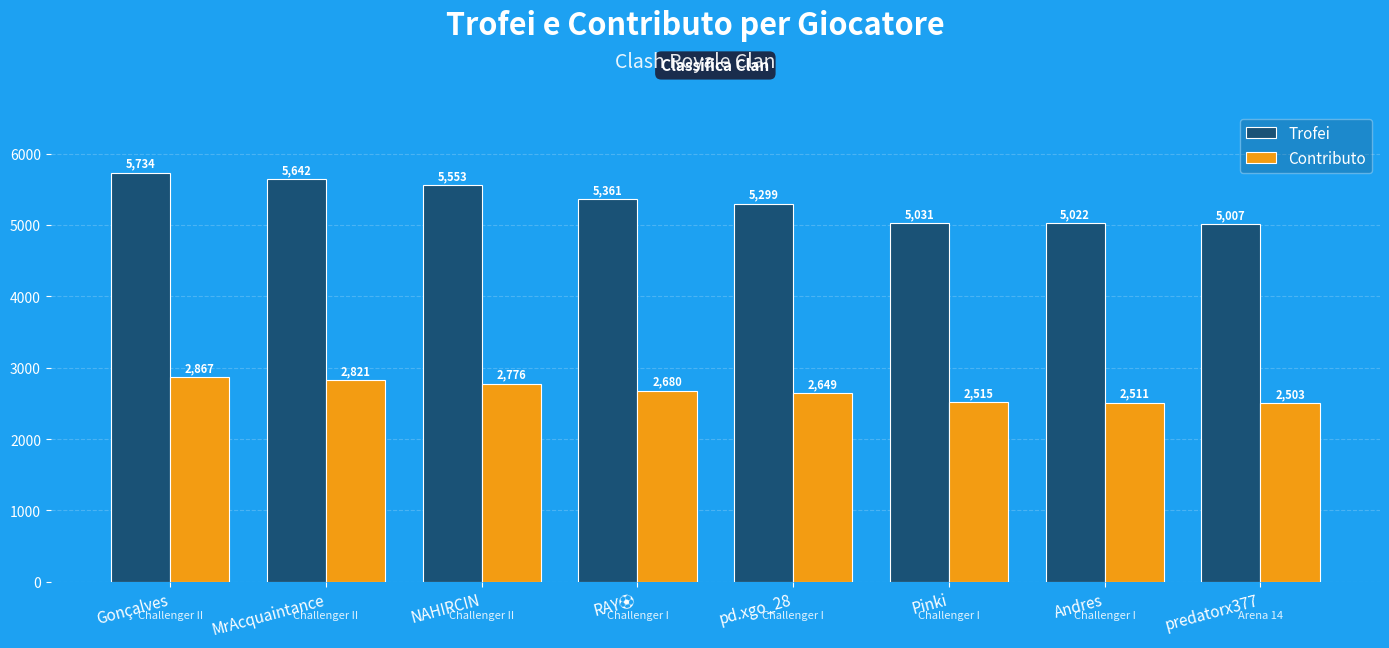

Which series has the largest range (max minus min)?

Trofei